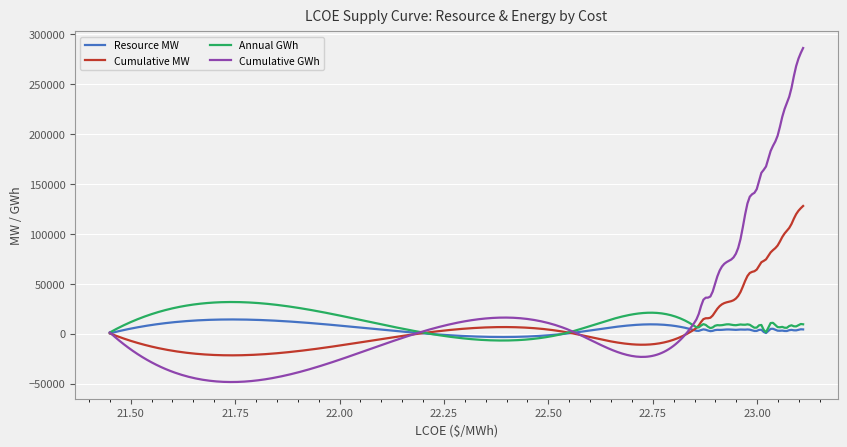

Which series has the widest spread of values?

Cumulative GWh